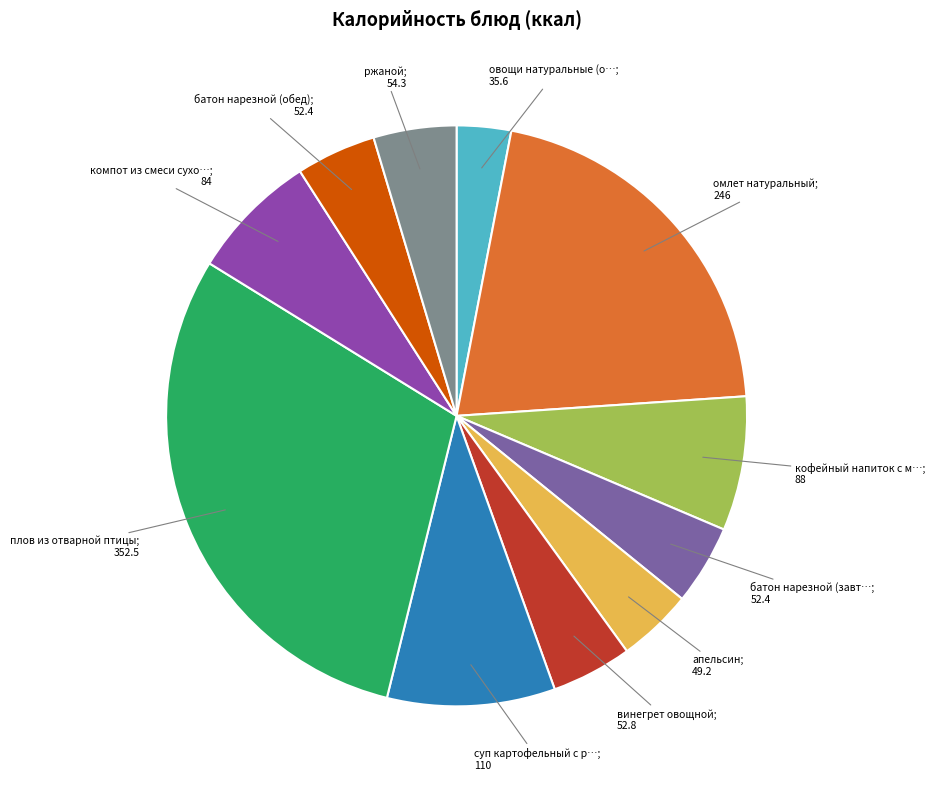

Count the number of slices in the pie.

11